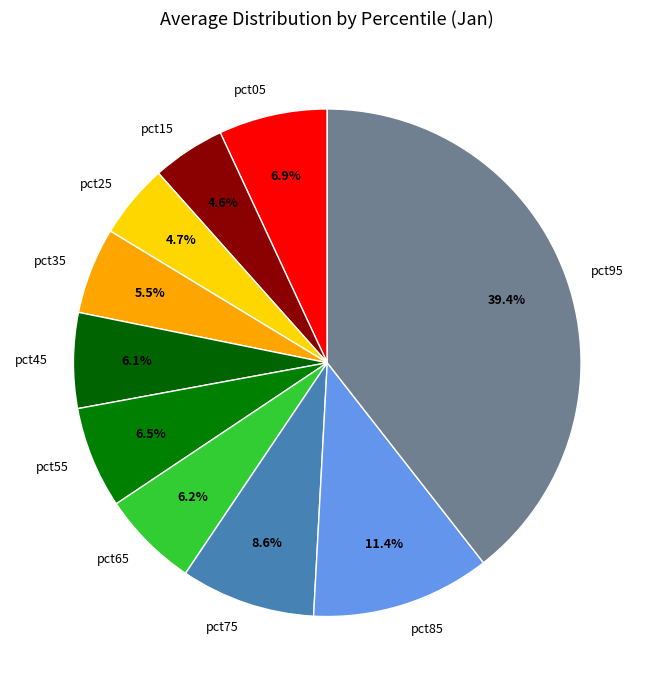

Which category has the biggest portion of the pie?

pct95